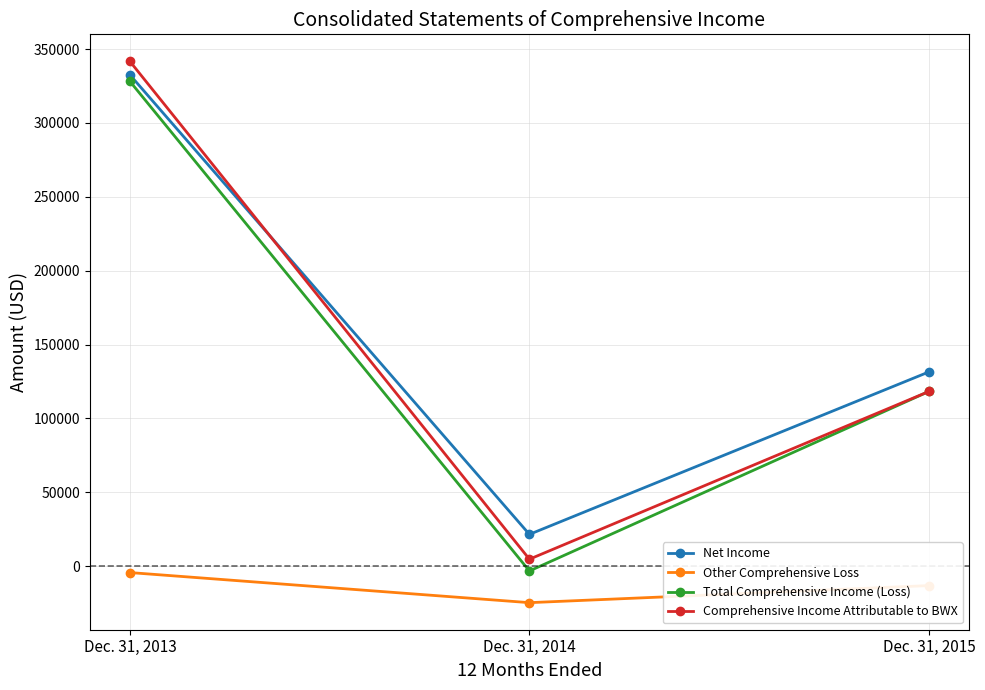

The value of Net Income at Dec. 31, 2013 is 332590. True or false?

True